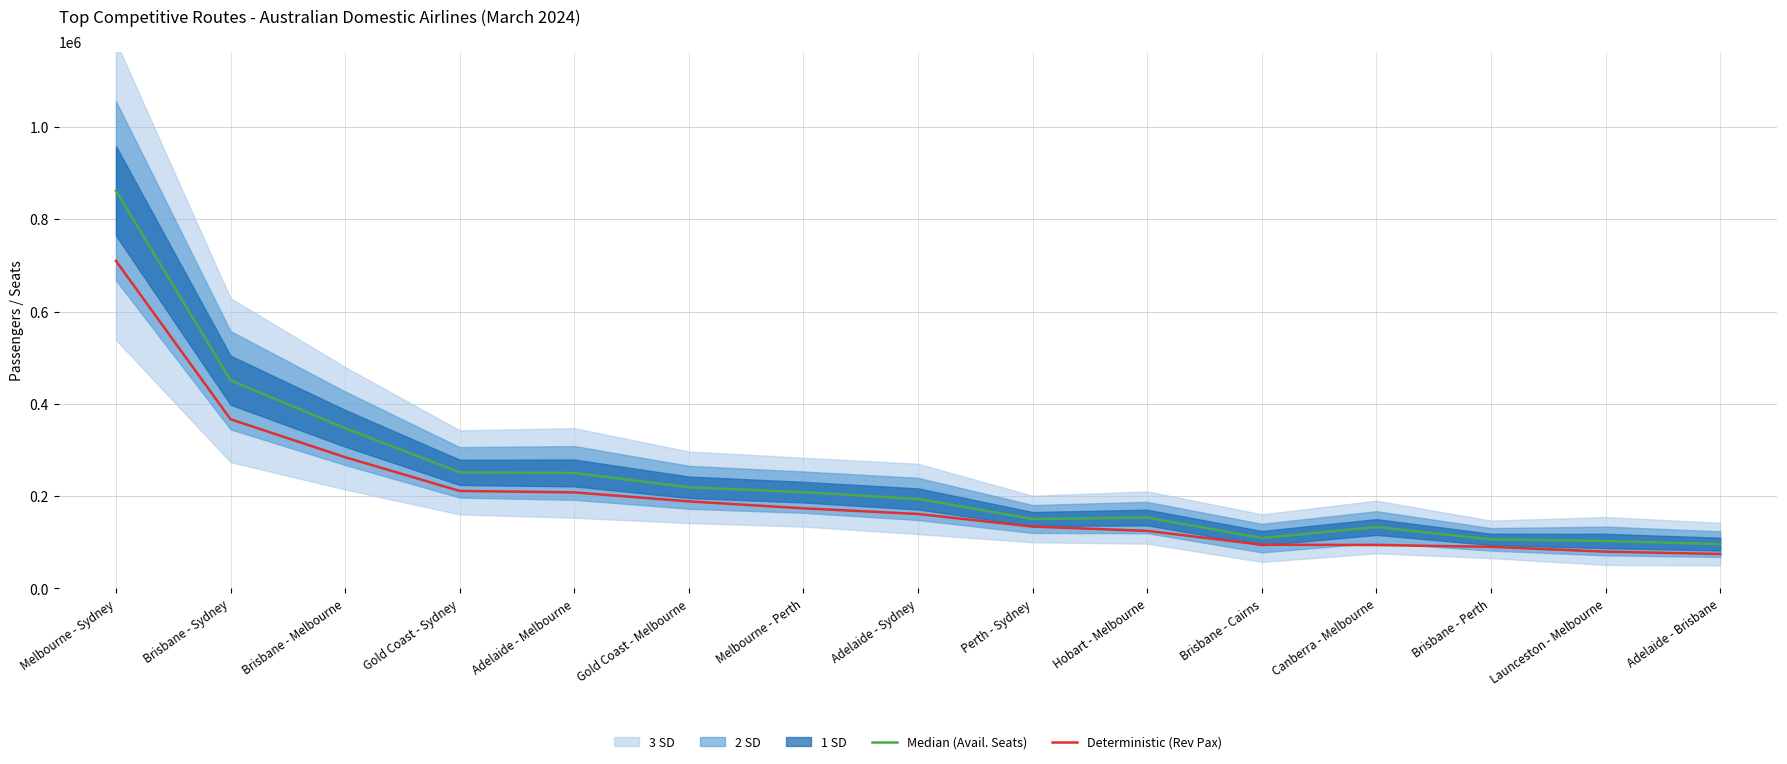

Rank the series by their maximum value, from lowest to highest.

Deterministic (Rev Pax), Median (Avail. Seats)